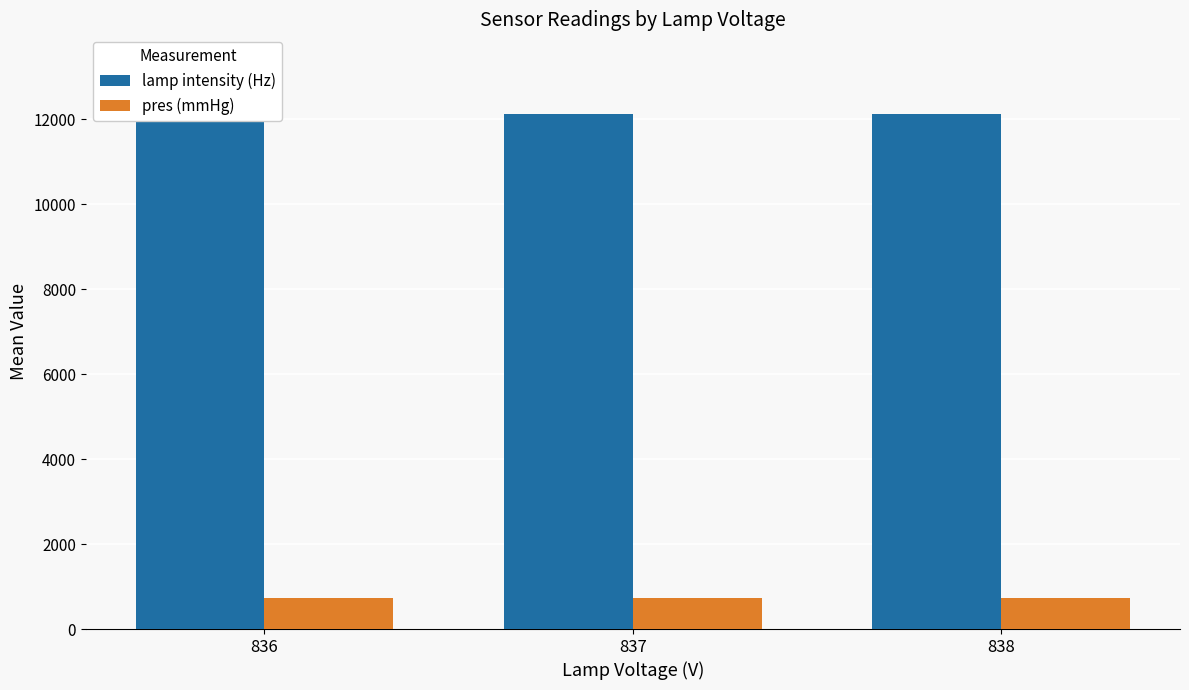

Reading left to right, what are all the values shown in this chart?

lamp intensity (Hz): 12094.5	12119.0	12134.2
pres (mmHg): 734.8	734.8	734.9